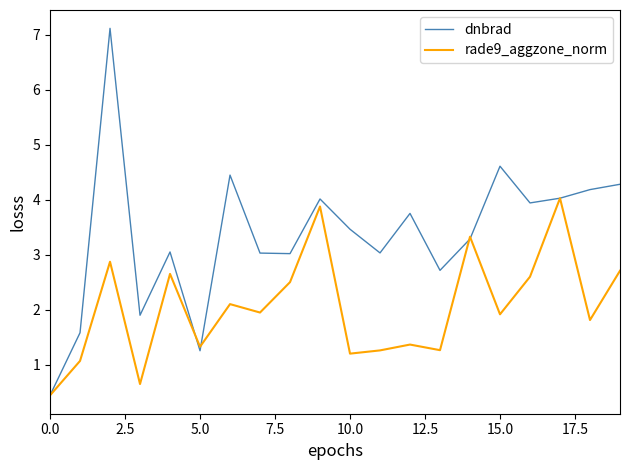

Count the number of categories in the chart.

20